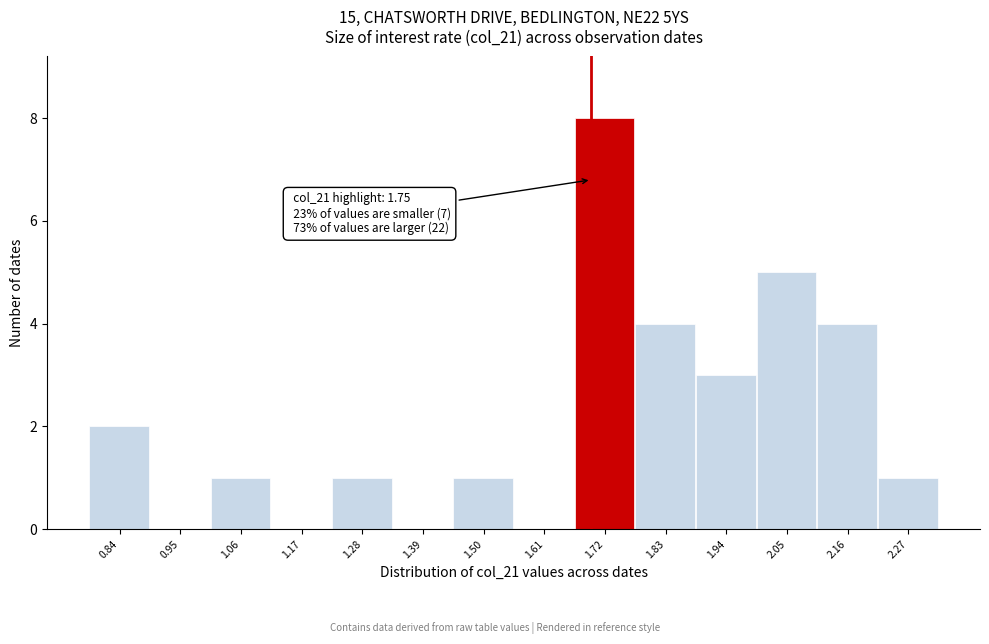

Reading left to right, extract all data points from this chart.

0.84=2	0.95=0	1.06=1	1.17=0	1.28=1	1.39=0	1.50=1	1.61=0	1.72=8	1.83=4	1.94=3	2.05=5	2.16=4	2.27=1